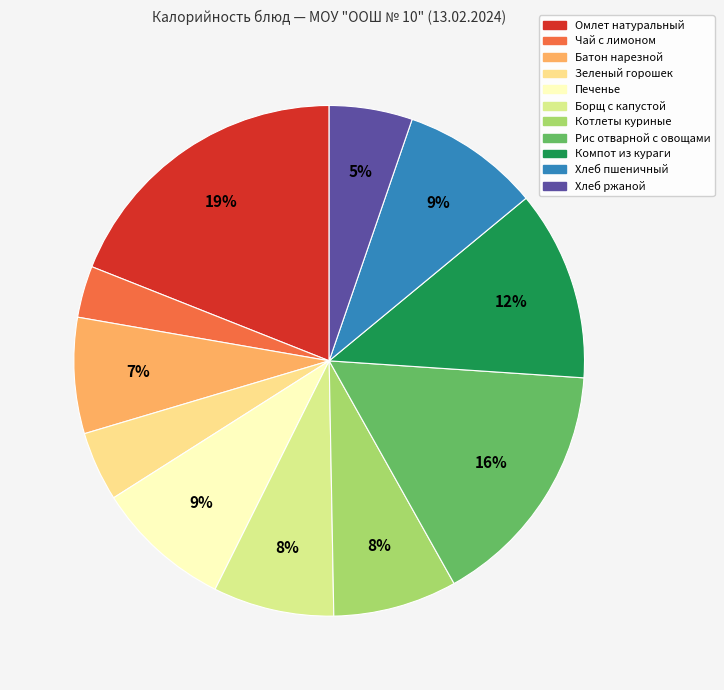

What portion of the pie excludes Хлеб ржаной?

94.7%